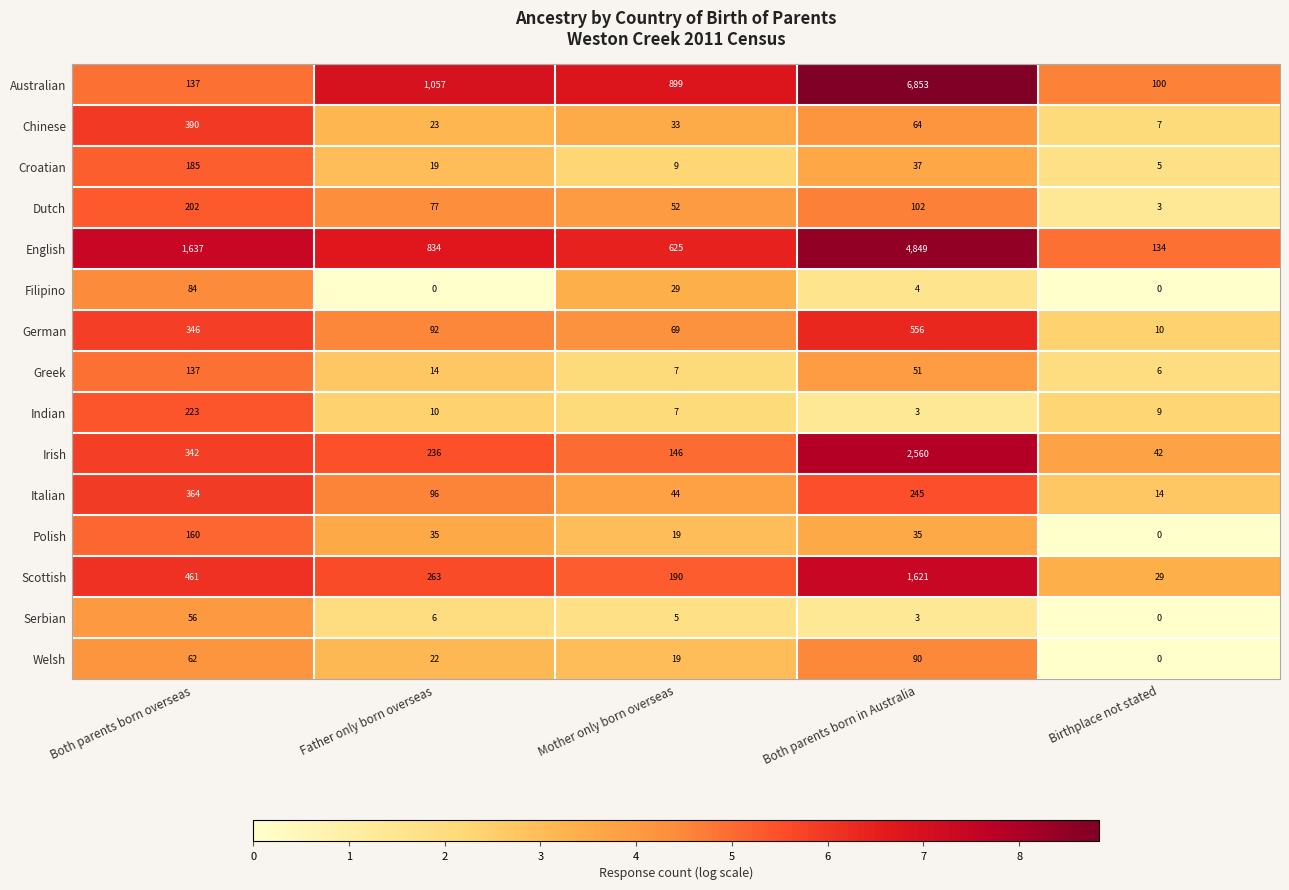

Which series has the largest total across all categories?

Australian